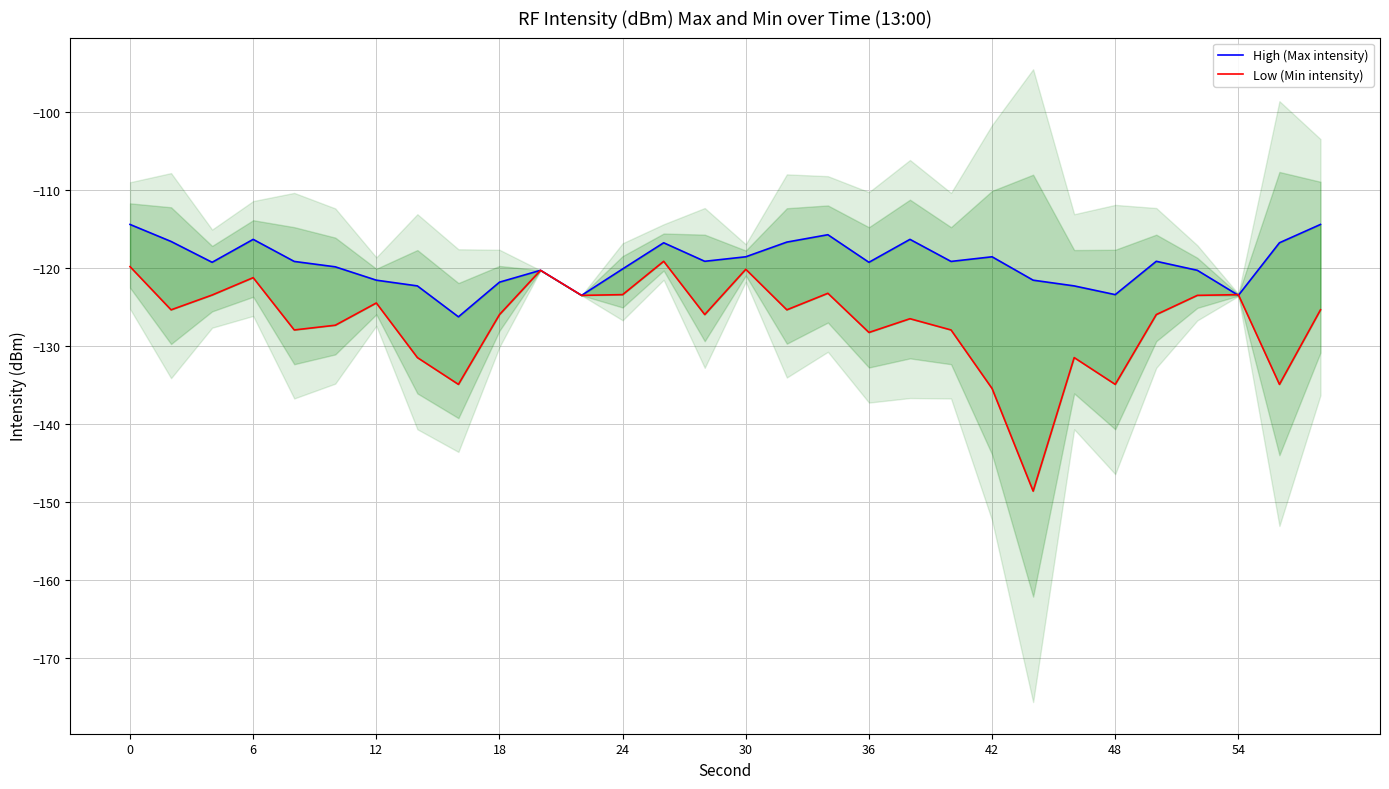

Rank the series by their maximum value, from lowest to highest.

Low (Min intensity), High (Max intensity)